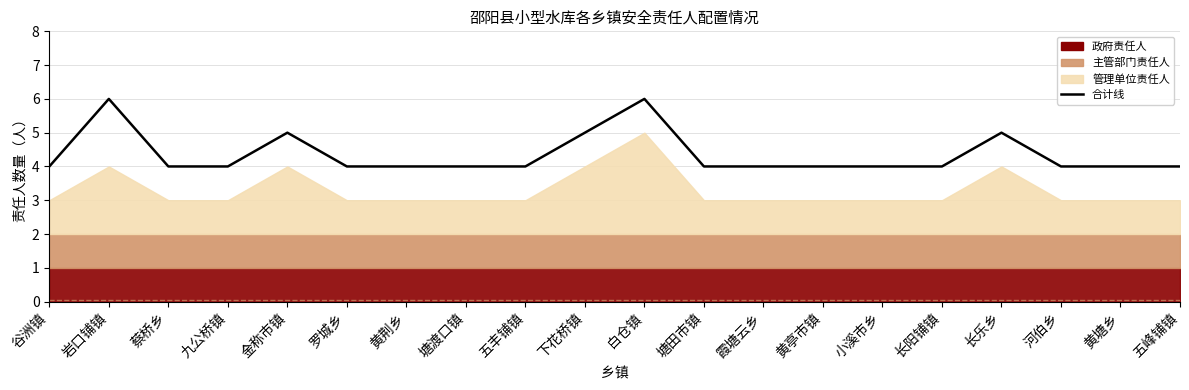

What is the maximum value shown in the chart?

6